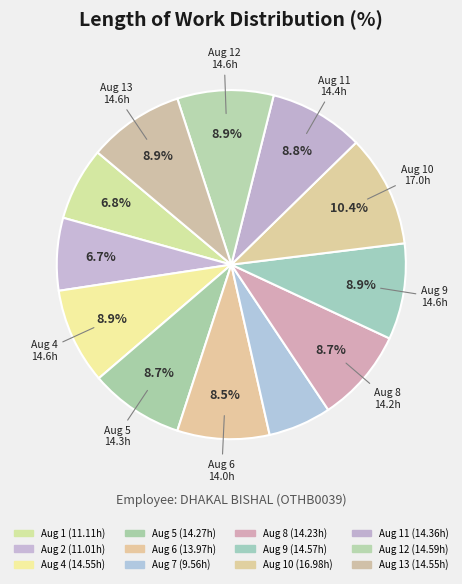

How many slices are in this pie chart?

12